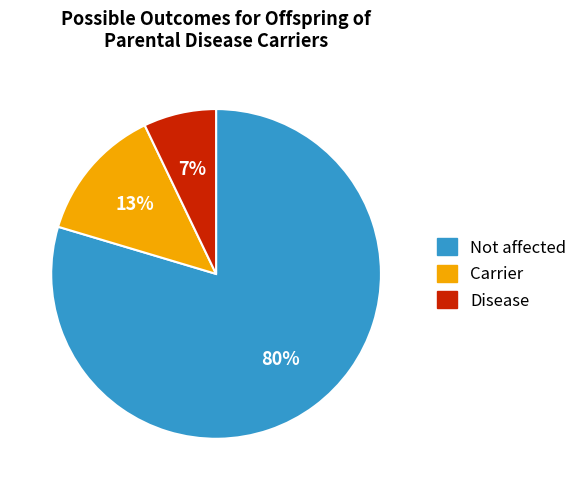

Rank the categories by value from lowest to highest.

Disease, Carrier, Not affected